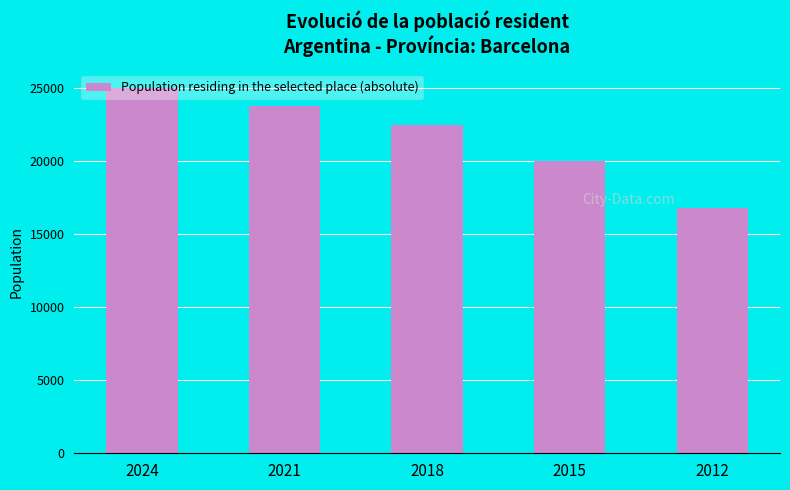

Reading left to right, list all the values displayed in this chart.

24970	23773	22479	20017	16767